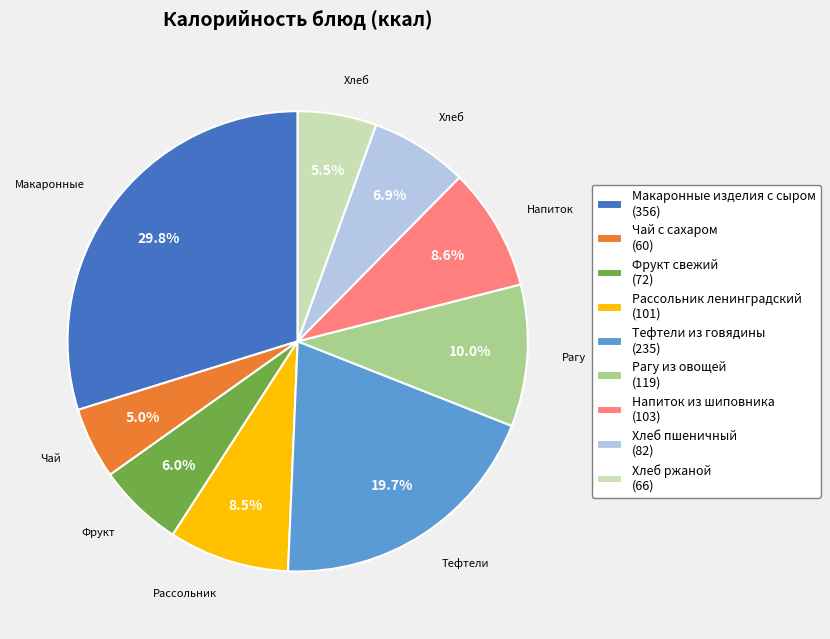

Do Напиток из шиповника (103) and Хлеб ржаной (66) together represent more than half of the pie?

No